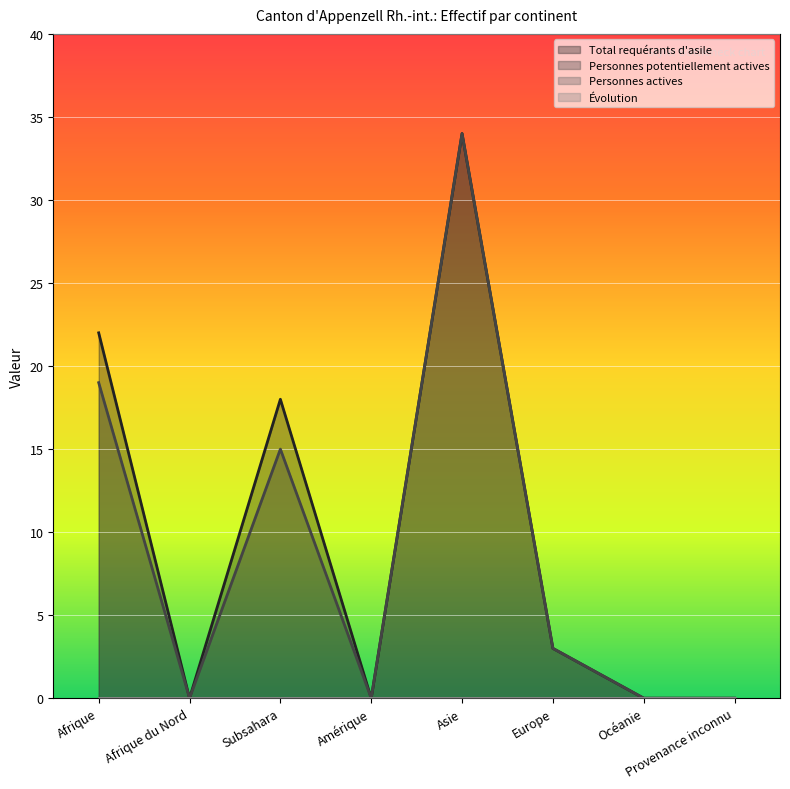

Which series has the widest spread of values?

Total requérants d'asile